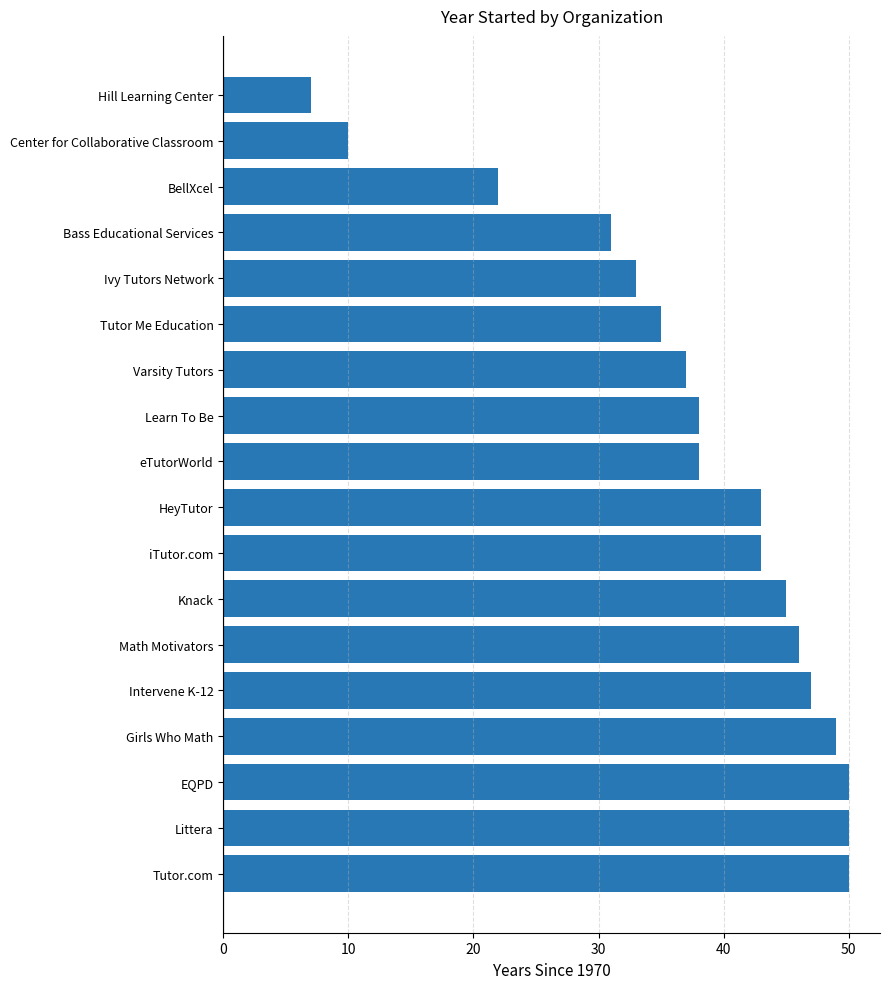

Count the number of data series in this chart.

1